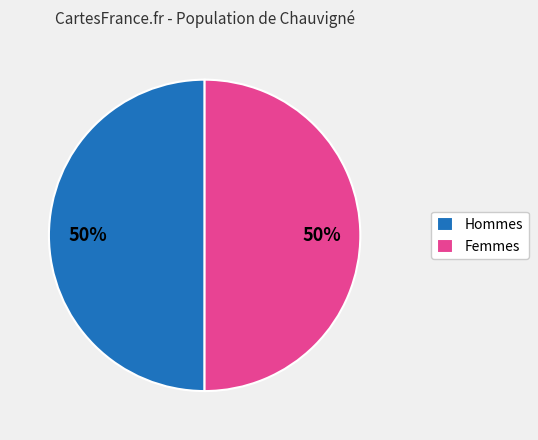

Approximately how many times larger is the value at Hommes compared to Femmes?

1.0